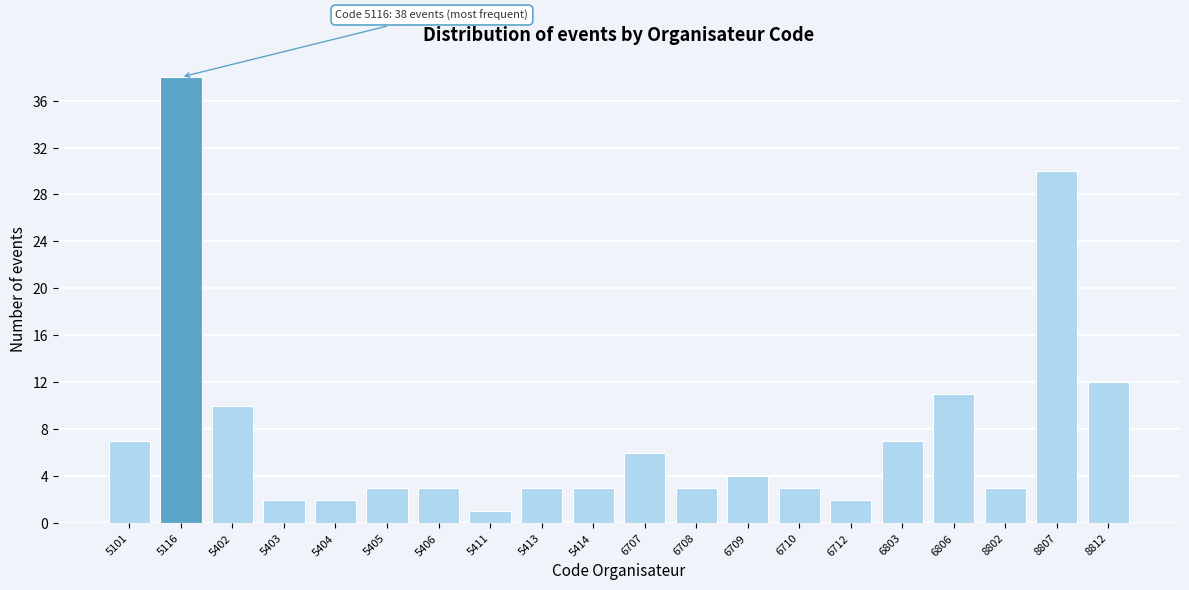

Reading left to right, transcribe all the data shown in this chart.

7	38	10	2	2	3	3	1	3	3	6	3	4	3	2	7	11	3	30	12